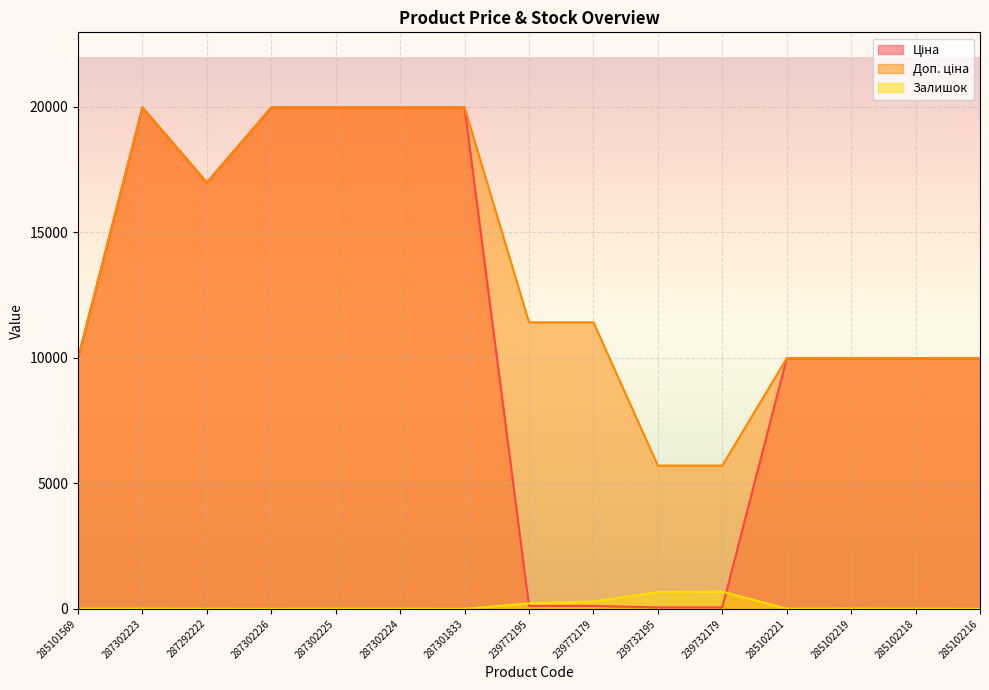

What is the value of the Ціна point at the 1st from the left?

9975.0